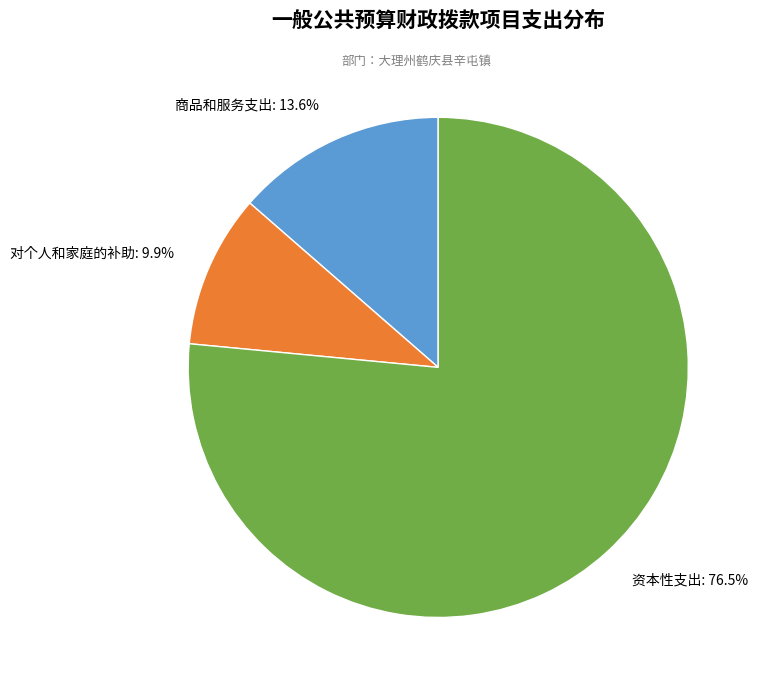

Is there a majority slice in this chart?

Yes